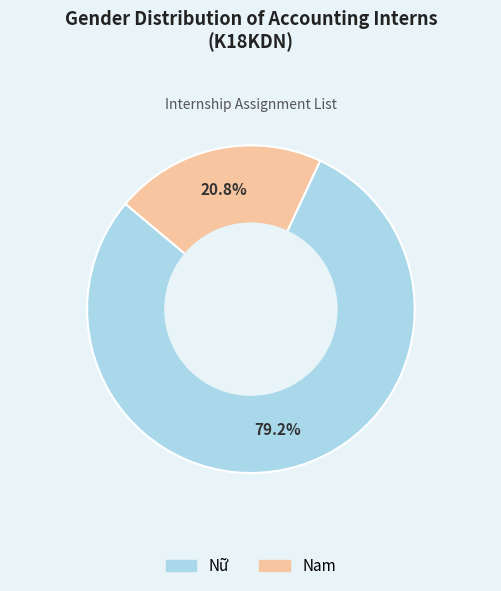

What percentage is the Nữ slice, to the nearest percent?

79%